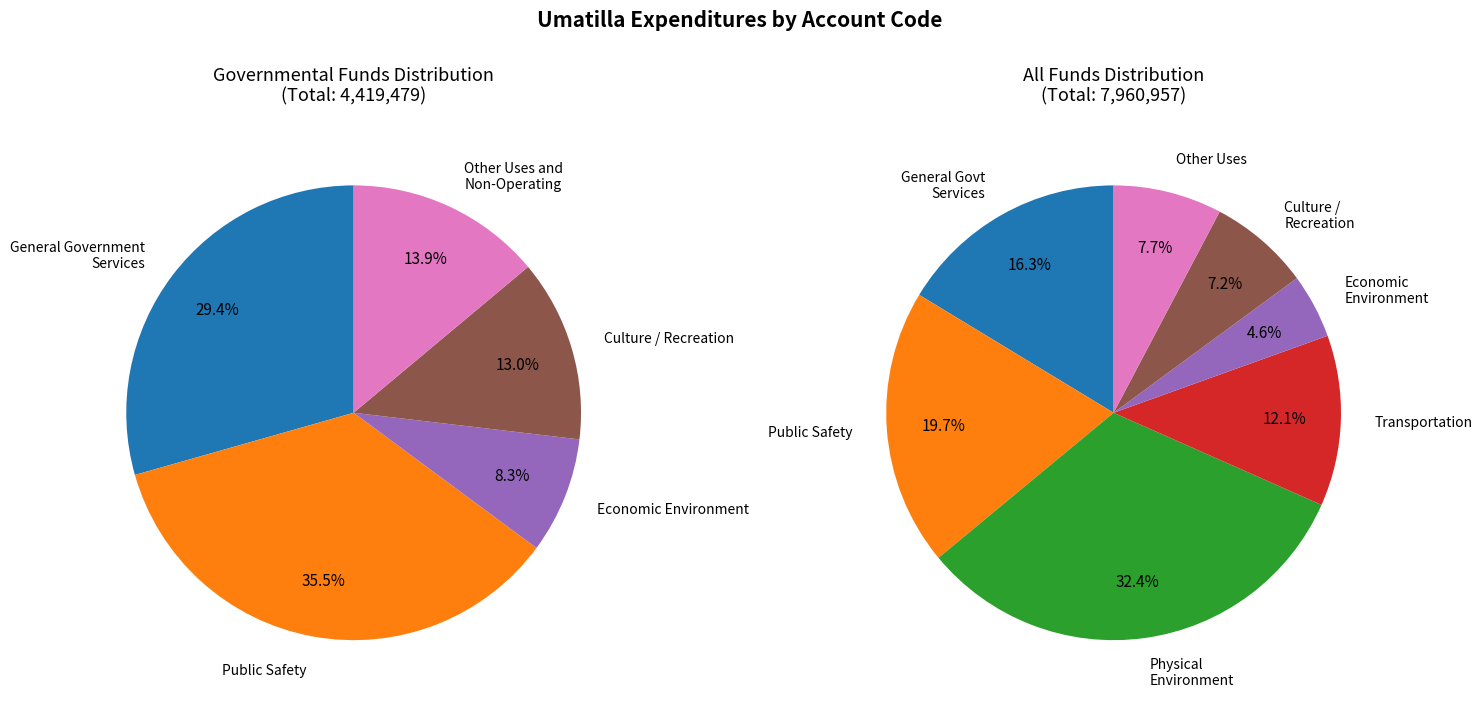

What percentage is NOT represented by General Government Services?

83.7%